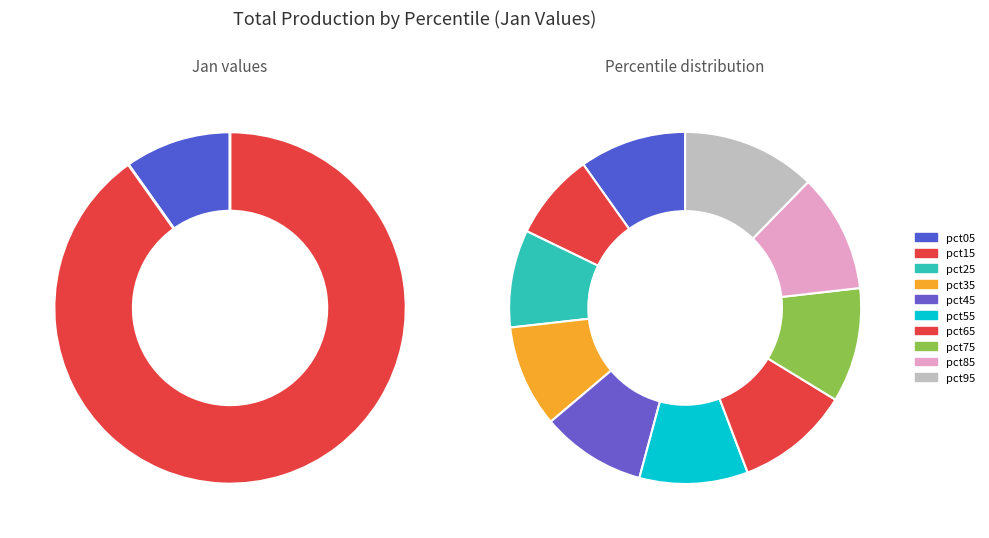

To the nearest percent, what percentage of the pie is pct25?

9%